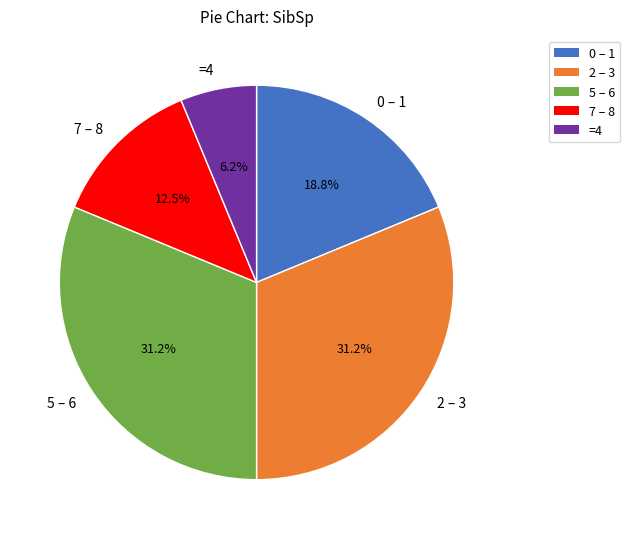

Which slice is the smallest?

=4